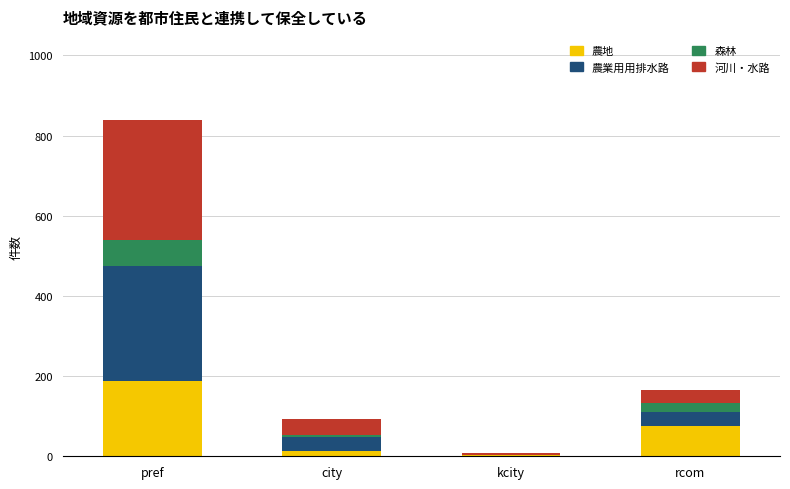

What is the sum of all 農地 values?

279